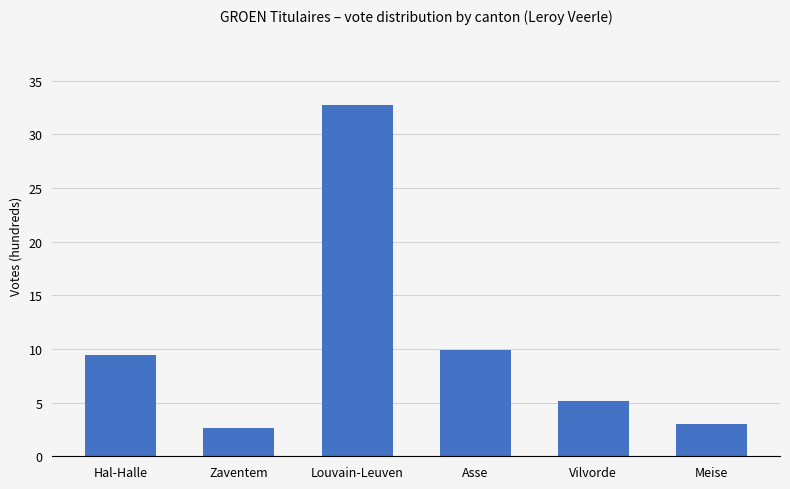

Does the chart contain stacked bars?

No